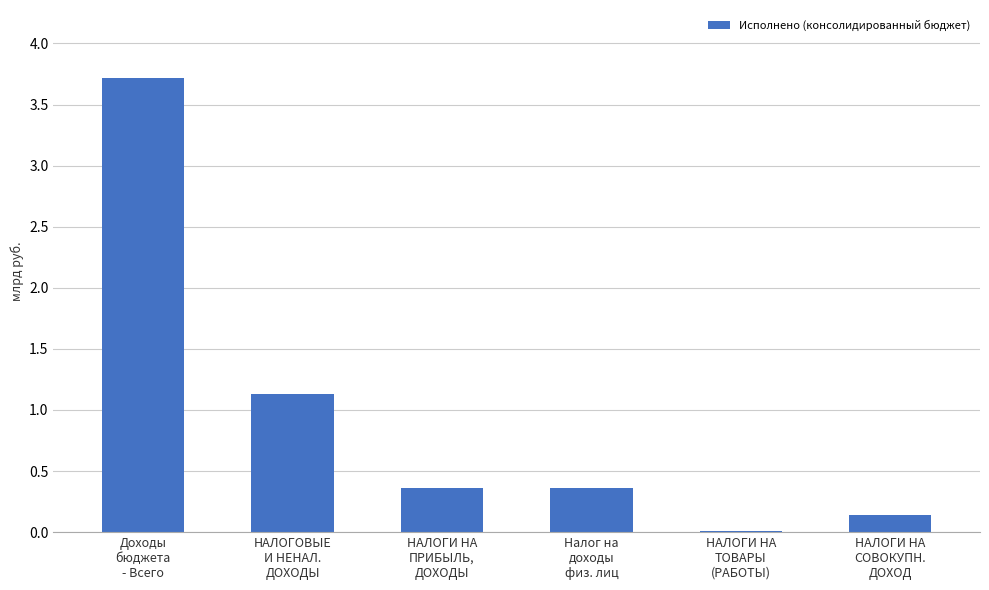

What is the maximum value shown in the chart?

3.7